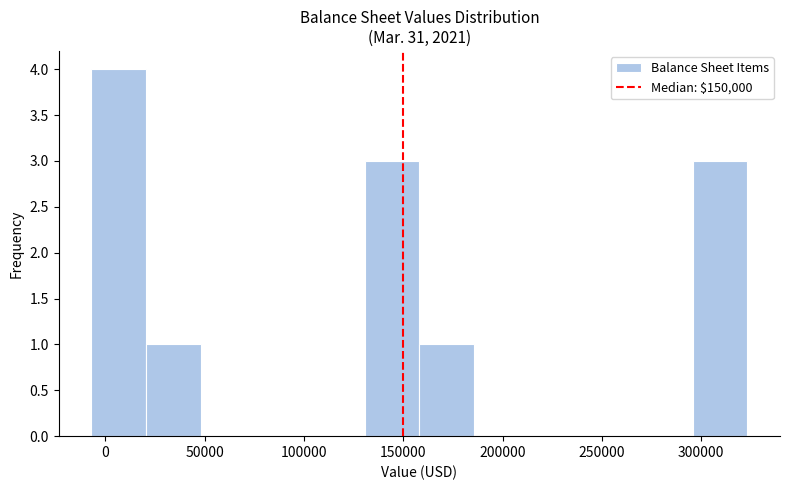

Which range on the x-axis has the tallest bar?

-5000 to 20000